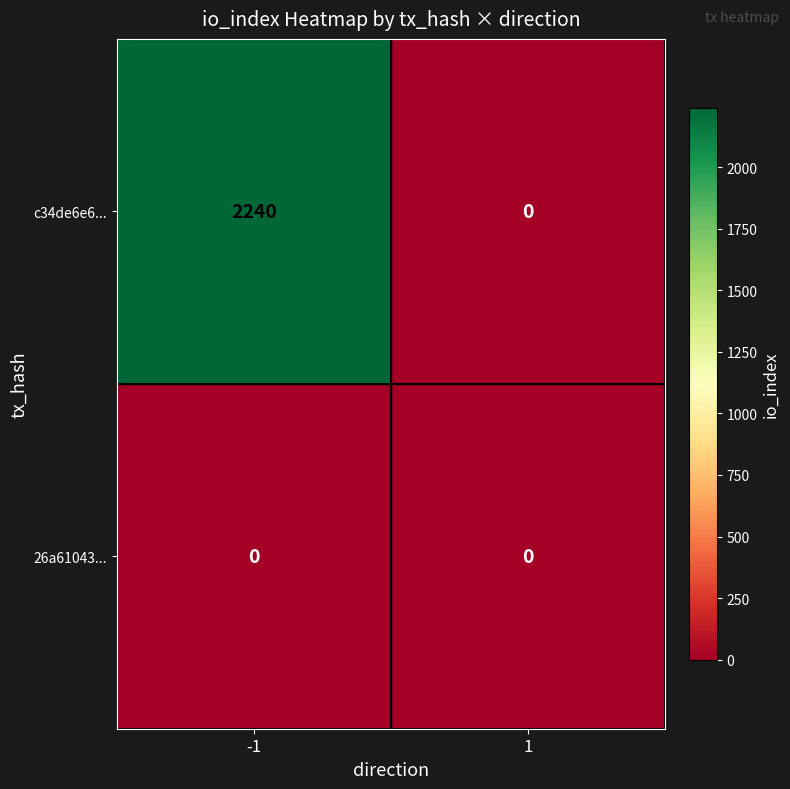

Which category has the highest value across all series?

-1